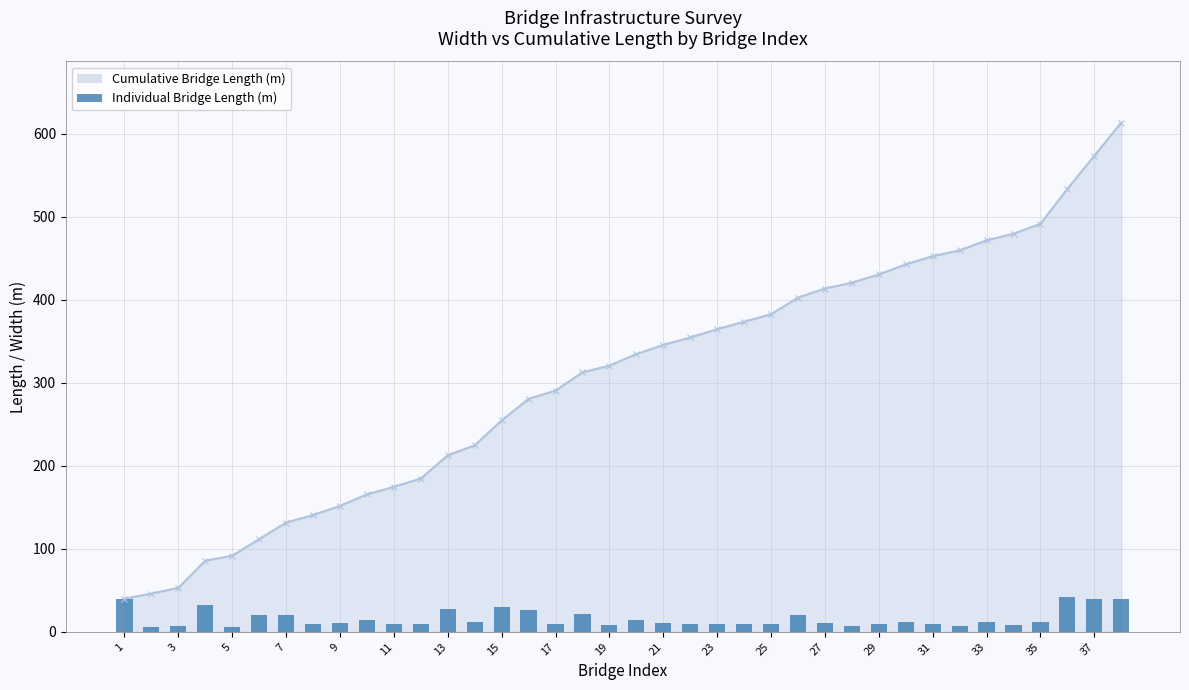

What is the maximum value for Cumulative Bridge Length (m)?

613.7